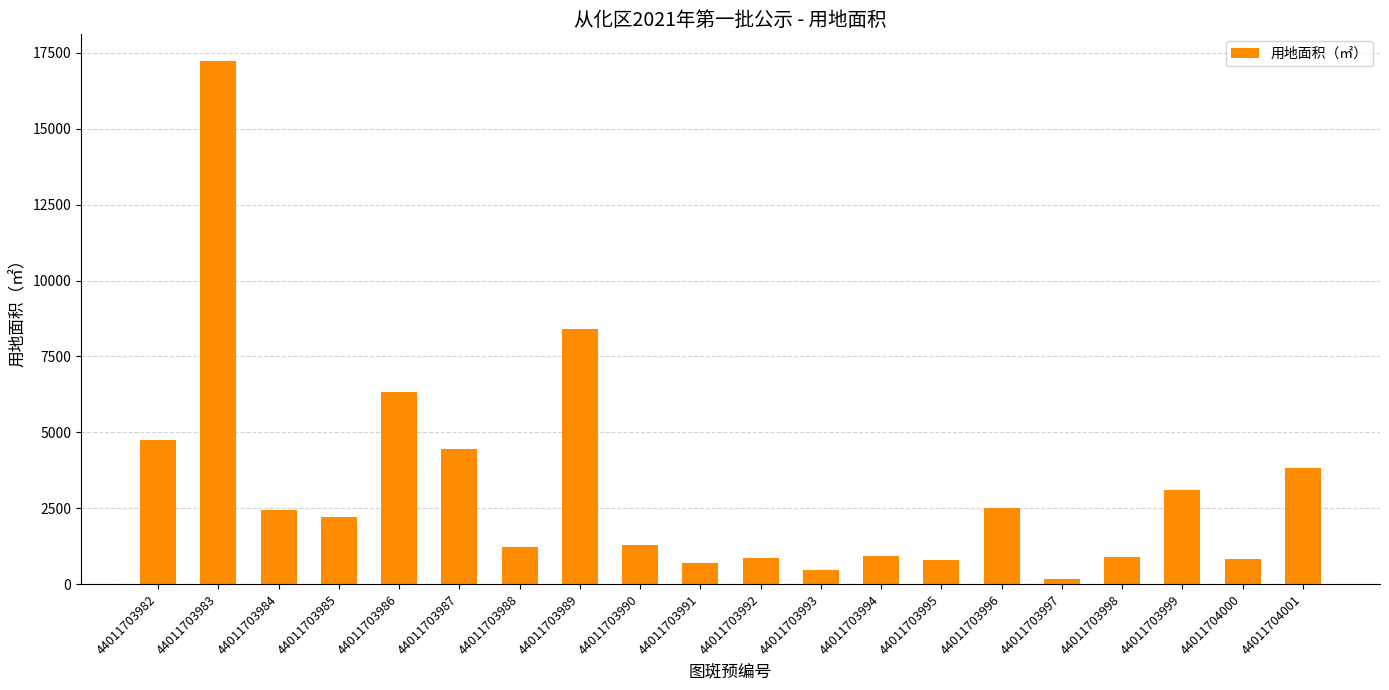

What is the ratio of the value at 44011703990 to the value at 44011703993?

2.9